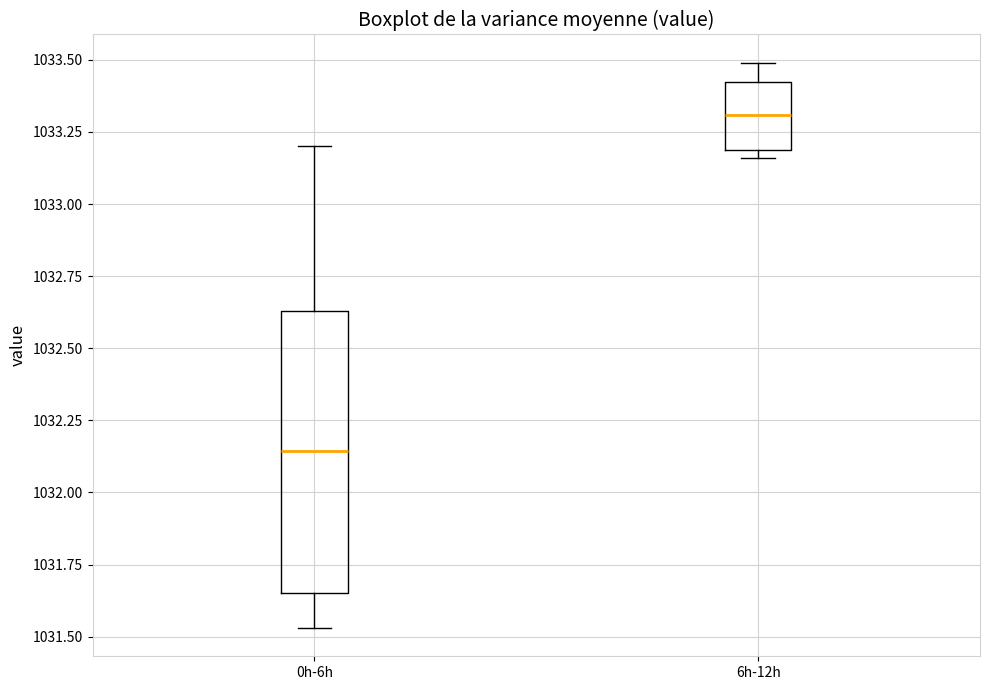

Which box has the highest median line?

6h-12h